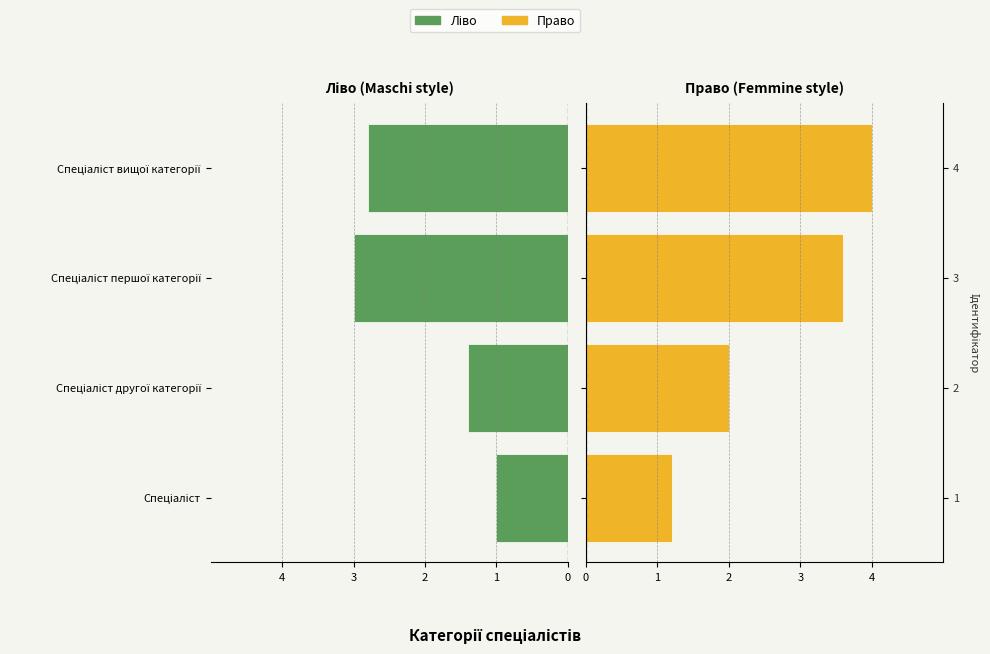

How many distinct data groups are displayed?

2